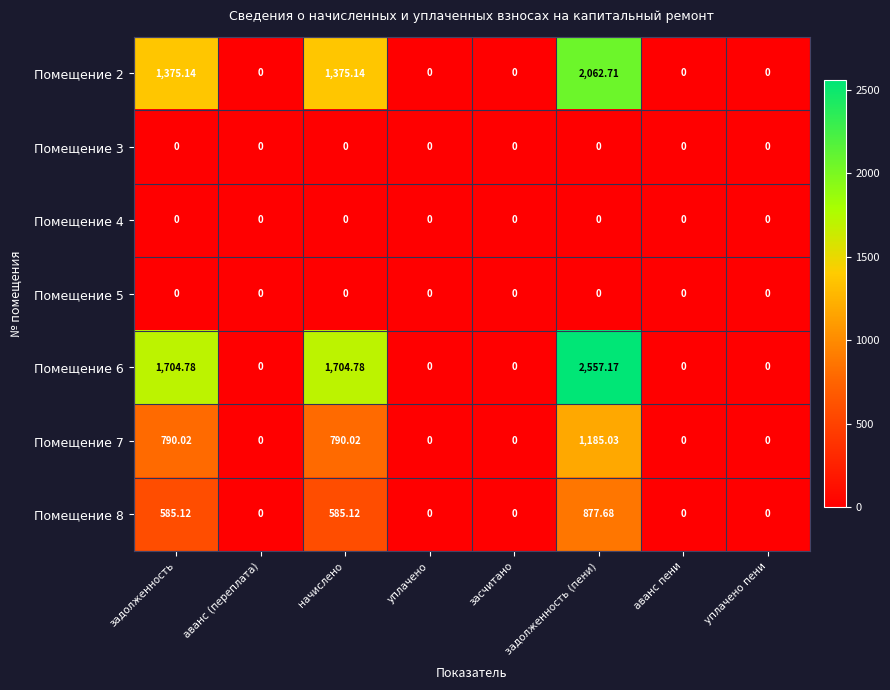

Which category has the highest value across all series?

задолженность (пени)